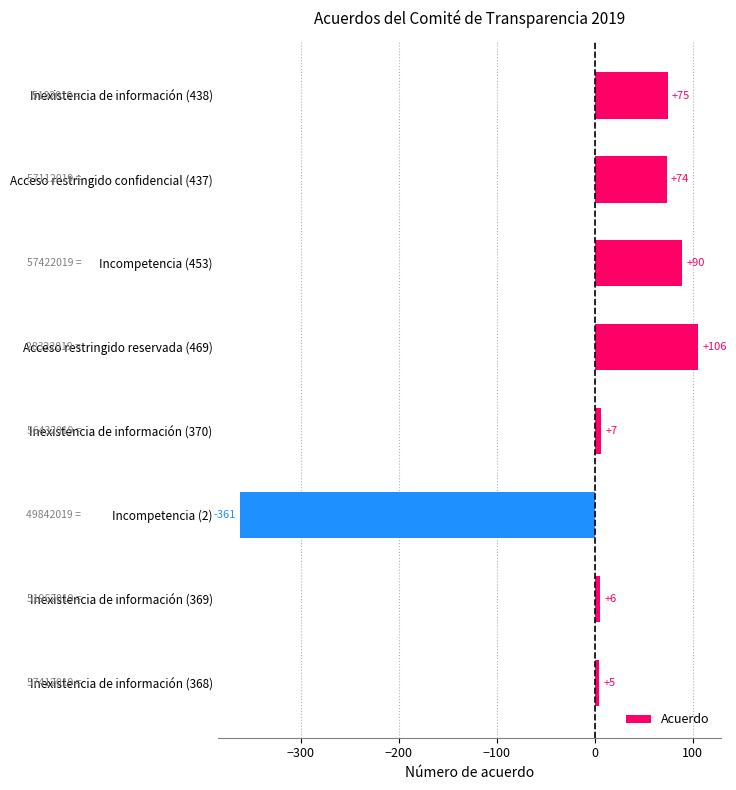

What is the difference between the values at Incompetencia (2) and Inexistencia de información (368)?

366.0